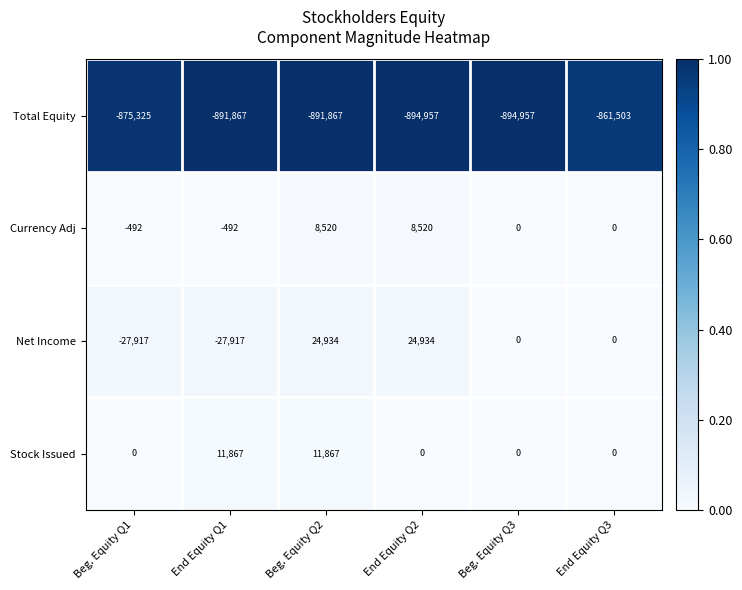

The value of Stock Issued at Beg. Equity Q1 is 0. True or false?

True